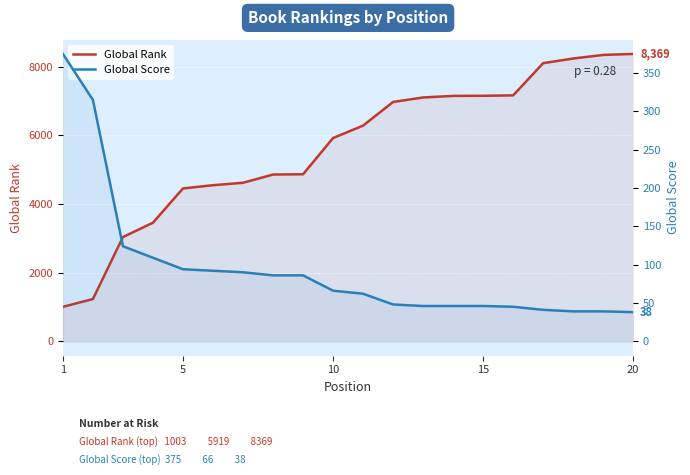

Rank the series by their average value, from highest to lowest.

Global Rank, Global Score